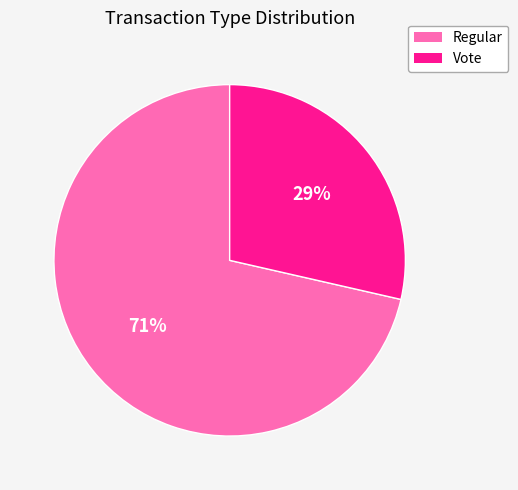

How many segments does this pie chart have?

2